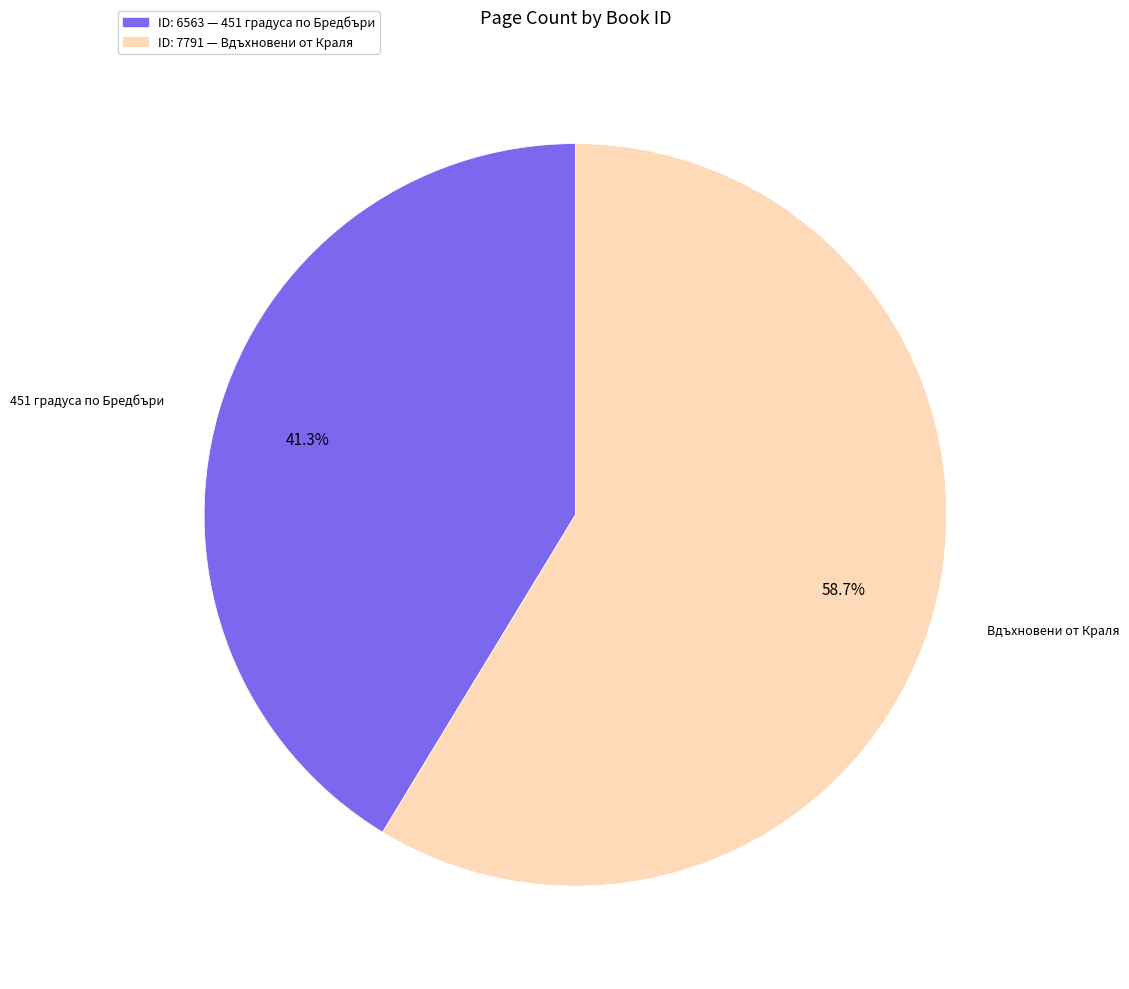

Is there a majority slice in this chart?

Yes